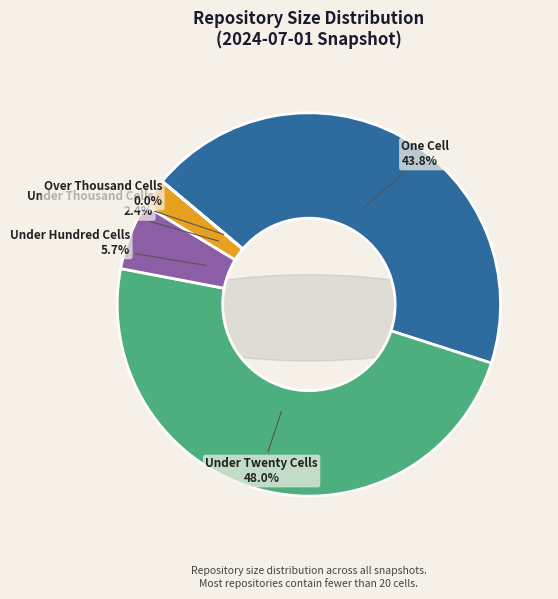

Count the number of slices in the pie.

5